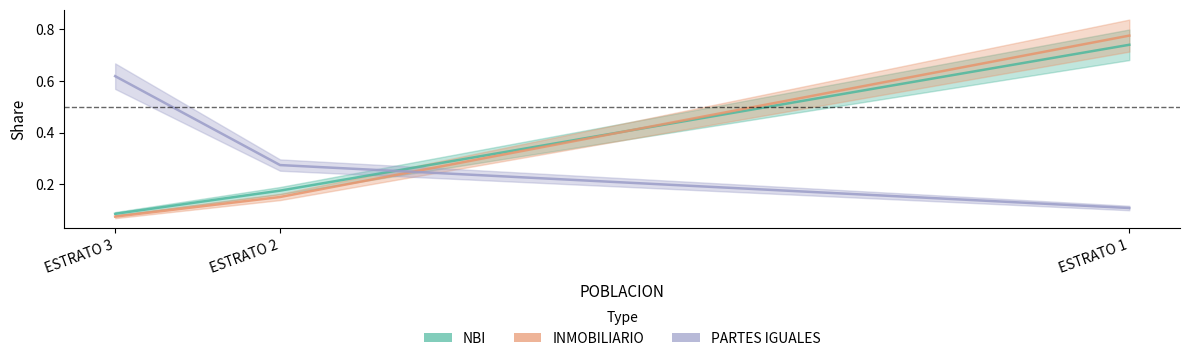

The value of NBI at ESTRATO 3 is 0.1. True or false?

False